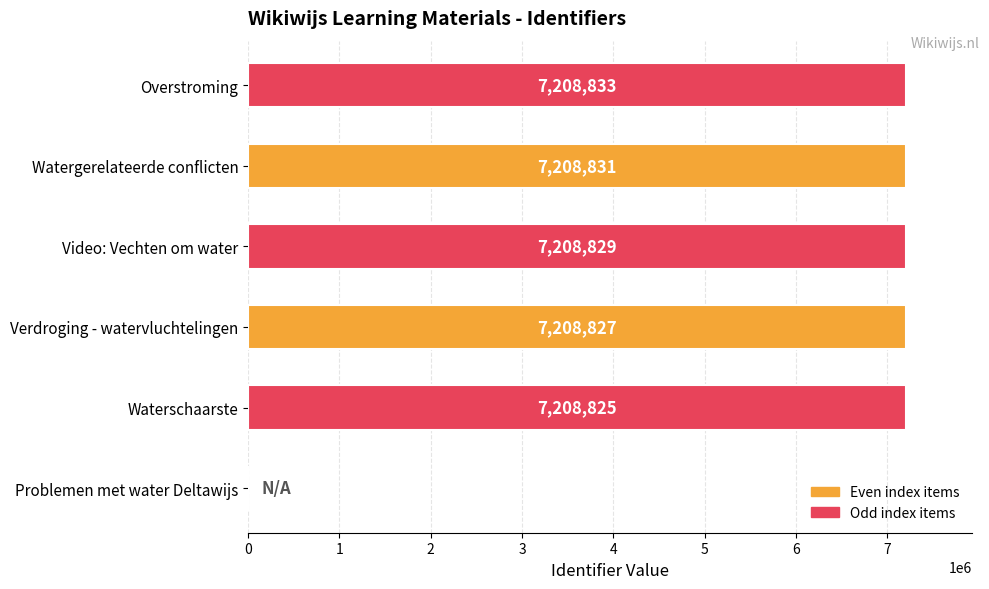

What is the sum of all values?

36044145